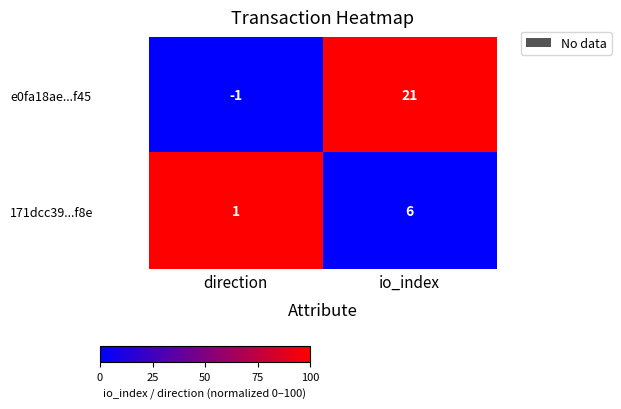

At how many categories does at least one series exceed 17?

1